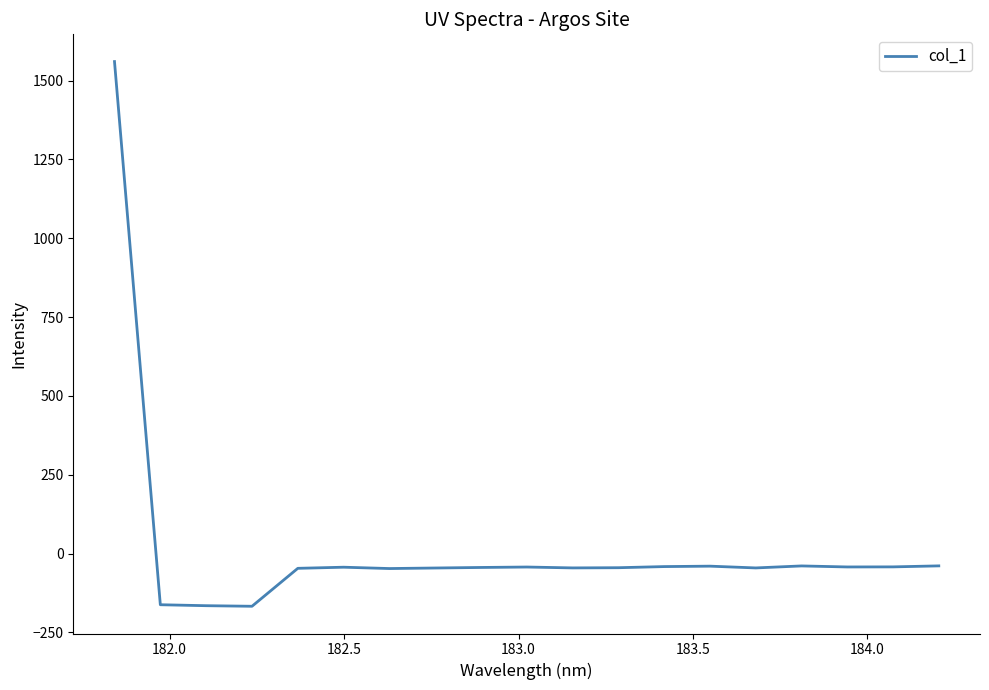

What is the greatest value displayed?

1560.3